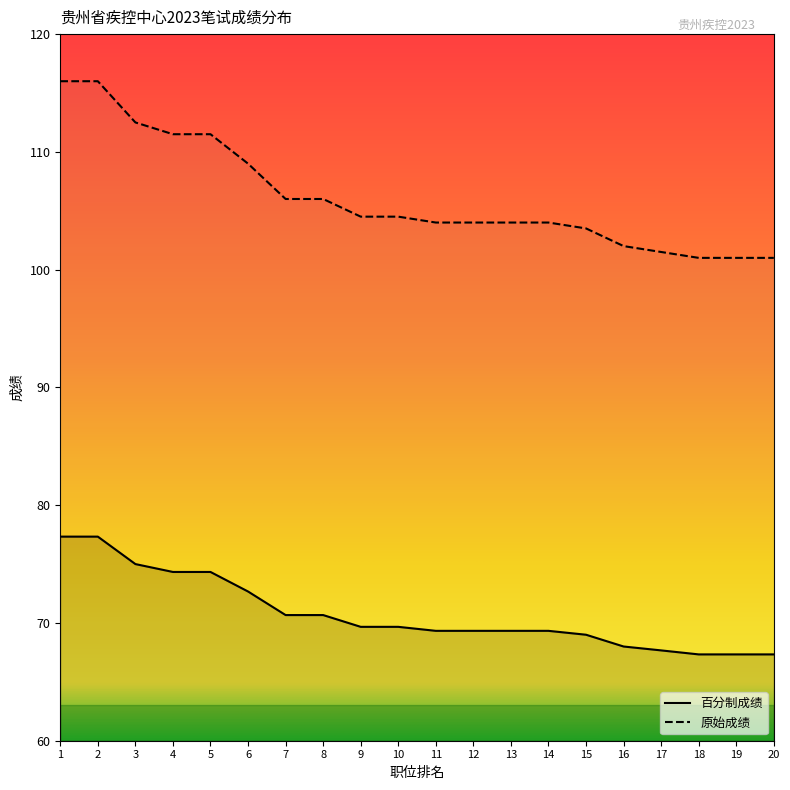

How many distinct data groups are displayed?

2